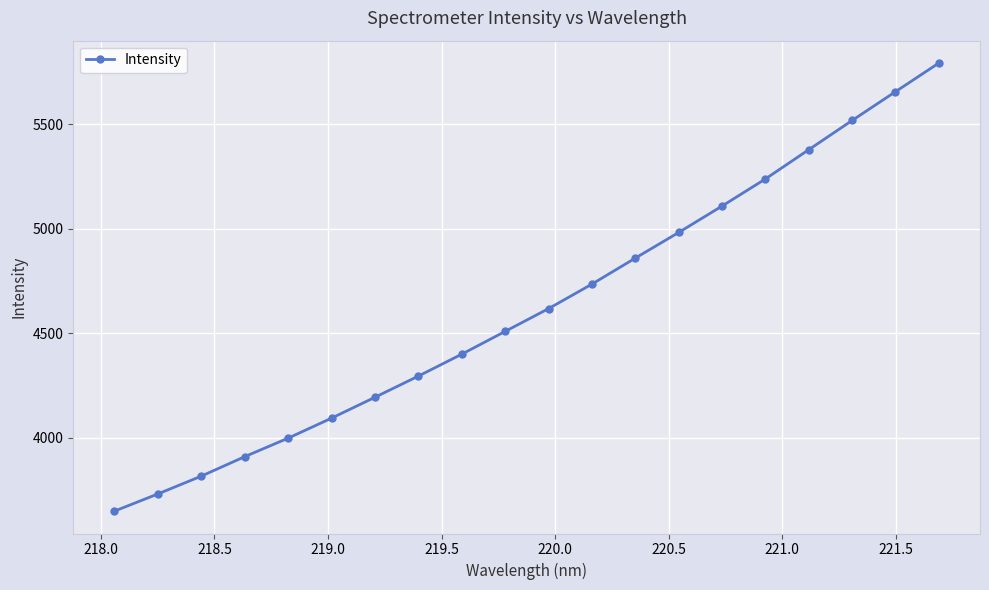

What is the value of the 9th point from the left?

4399.7